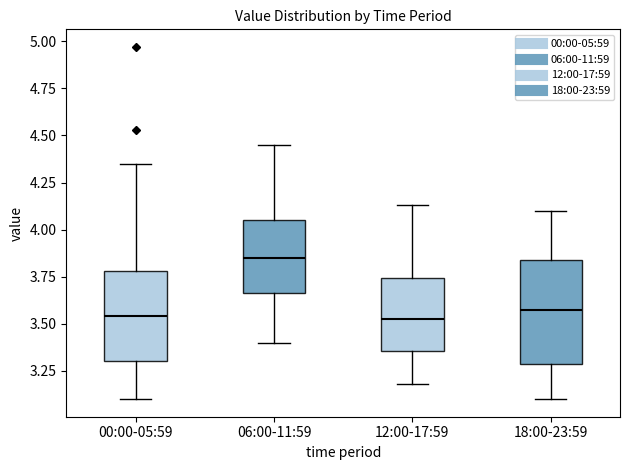

Comparing the boxes themselves (not the whiskers), which one is the tallest?

18:00-23:59